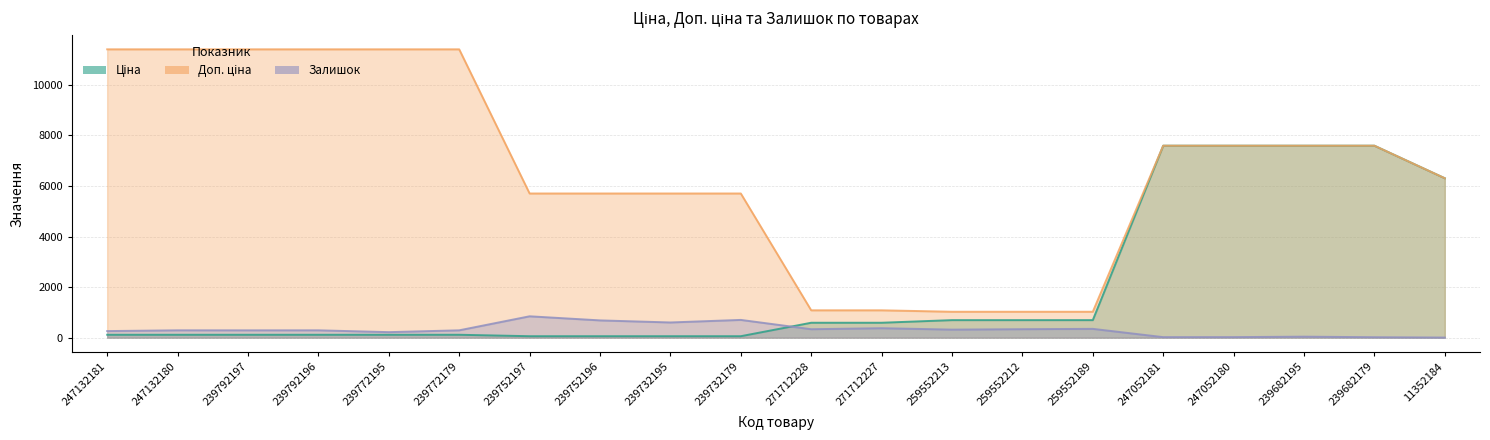

Where do Ціна and Залишок first cross each other?

239732179 and 271712228